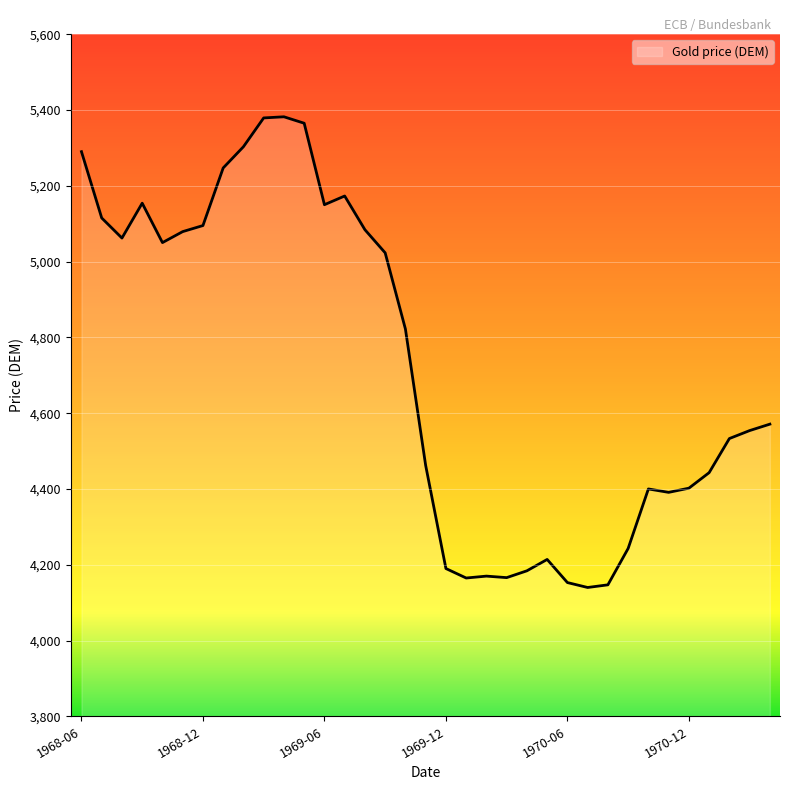

What is the maximum value shown in the chart?

5382